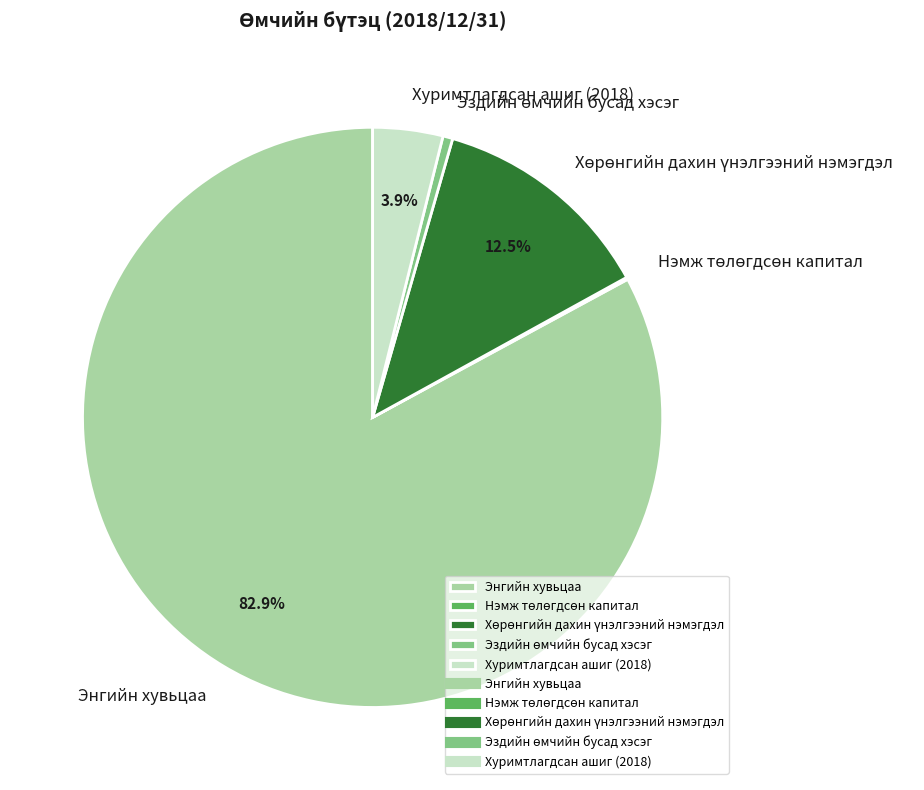

Is there a majority slice in this chart?

Yes